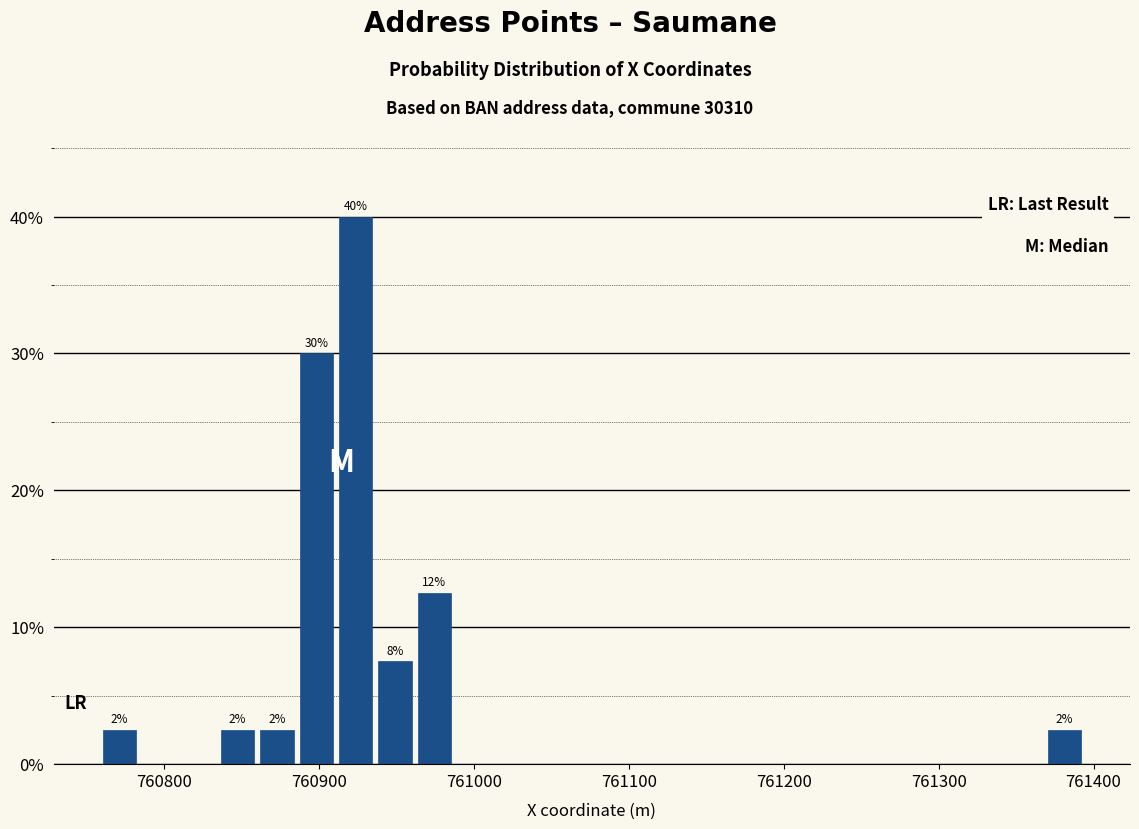

Around what value on the x-axis is the tallest bar? Give the approximate position of its centre, as read against the axis.

760920